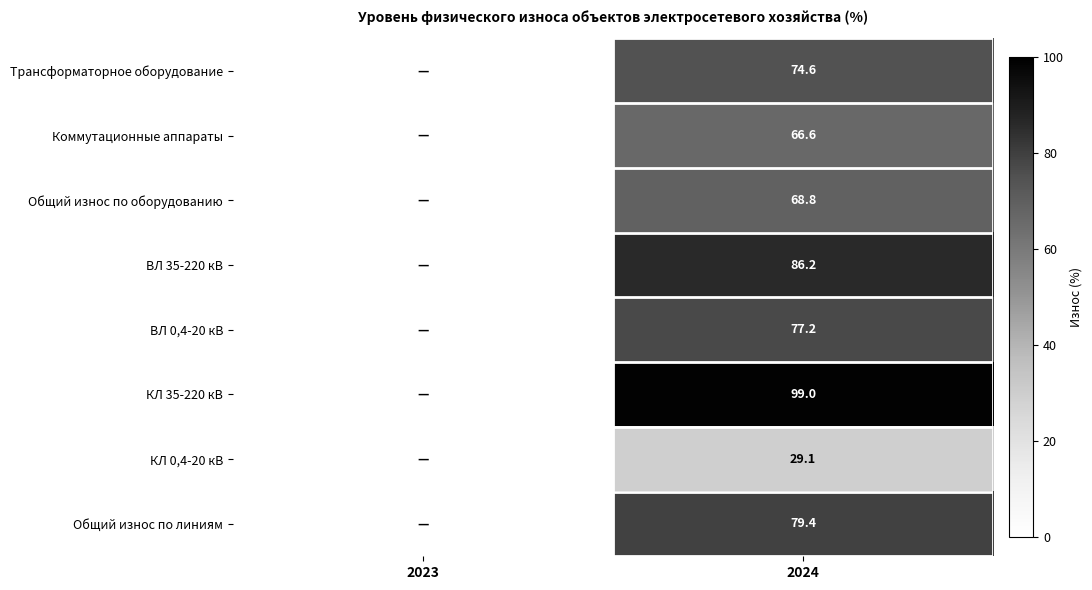

True or false: Трансформаторное оборудование has a value of 74.6 at 2024.

True